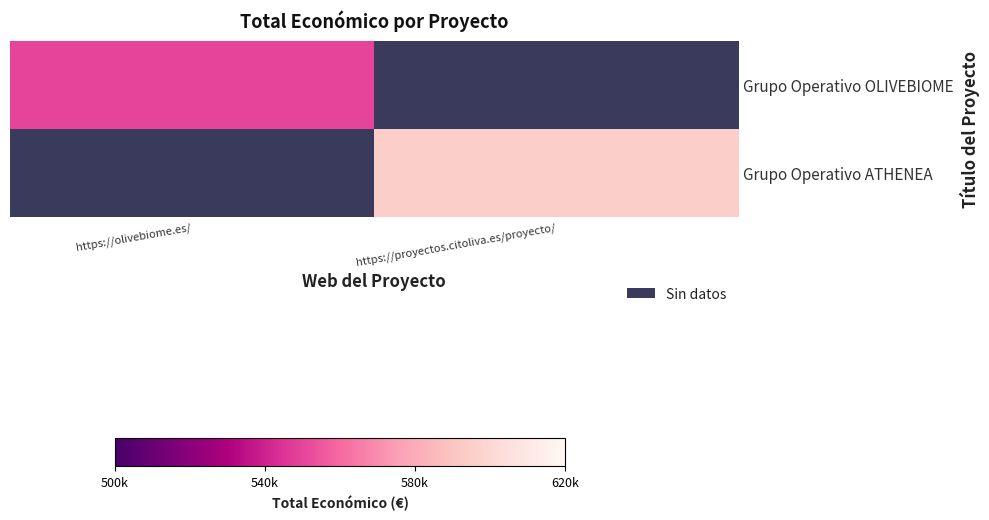

The value of Grupo Operativo OLIVEBIOME at https://olivebiome.es/ is 550111.0. True or false?

True